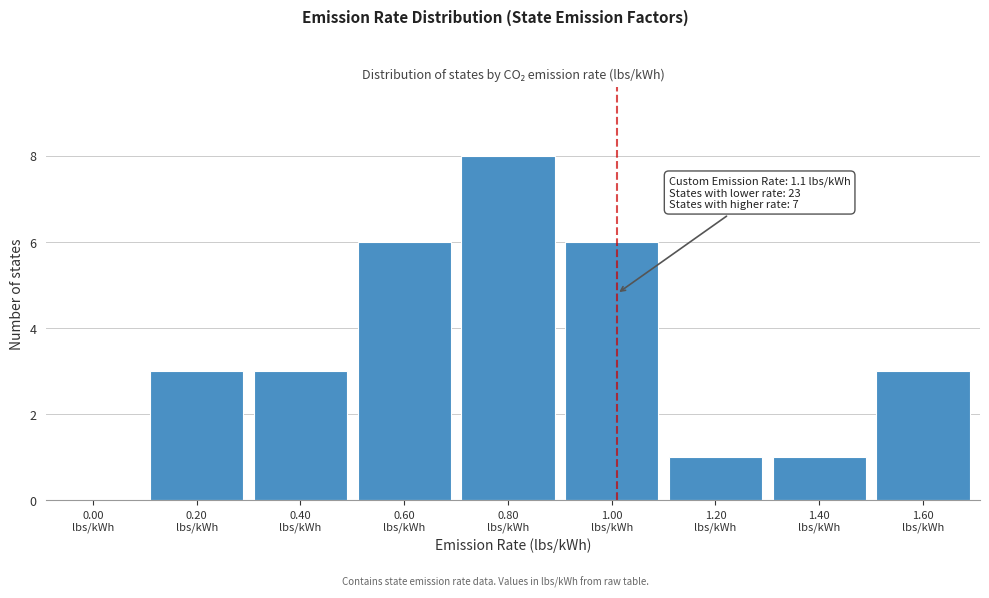

What is the maximum value shown in the chart?

8